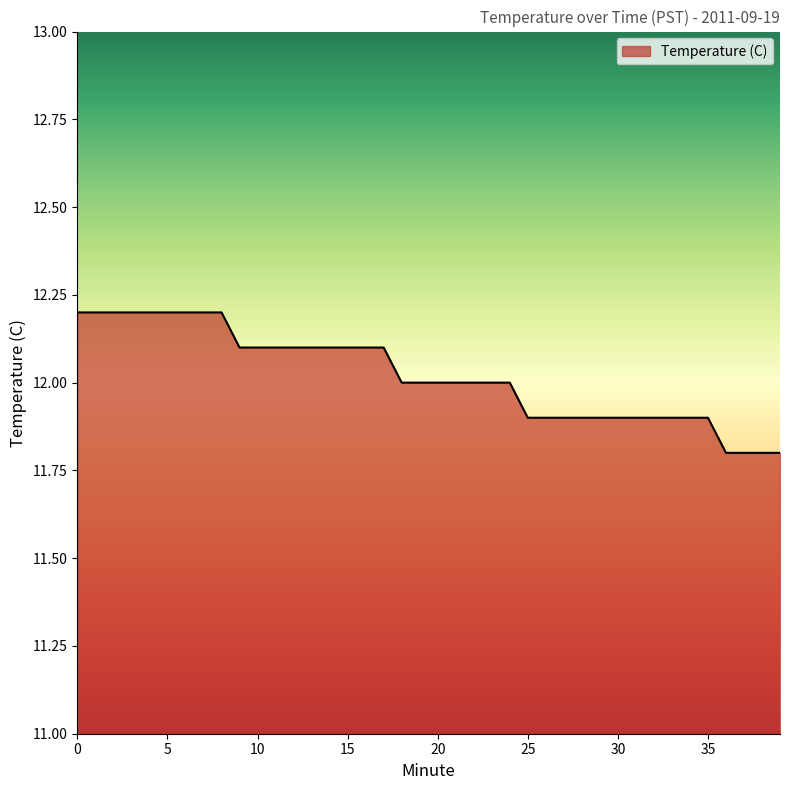

What is the smallest value displayed?

11.8